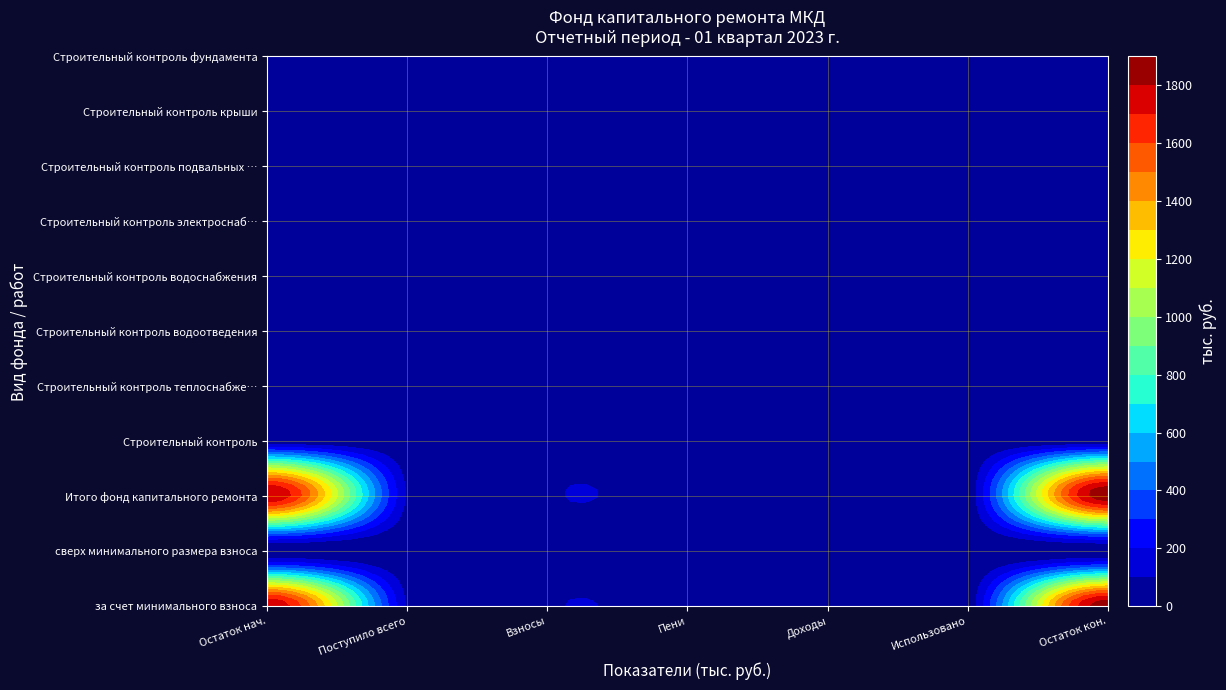

Which series changed the most between 4 and 5?

за счет минимального взноса